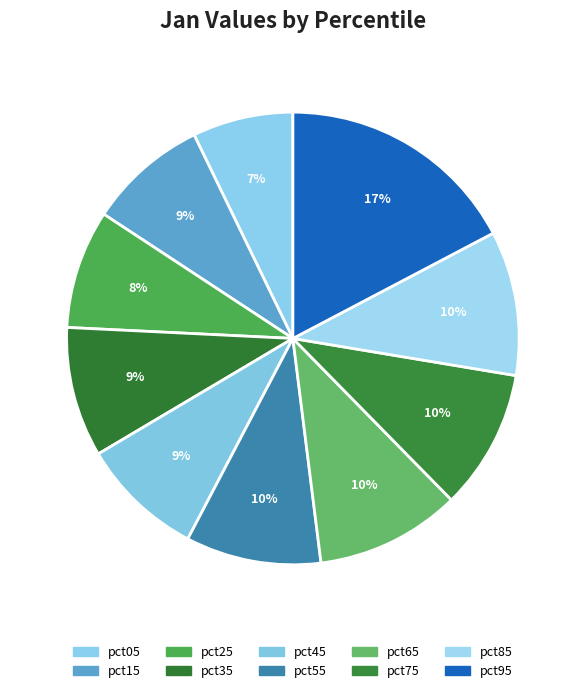

Which category has the biggest portion of the pie?

pct95